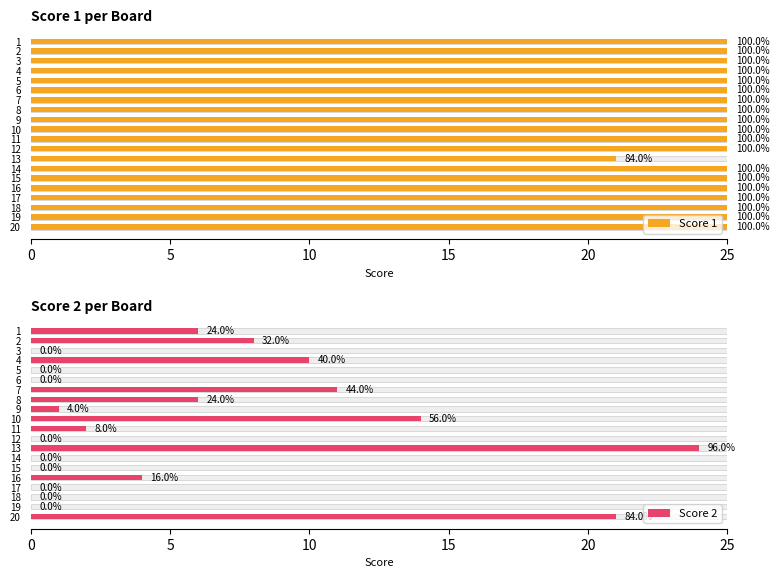

How many data points in Score 2 are above 2?

9